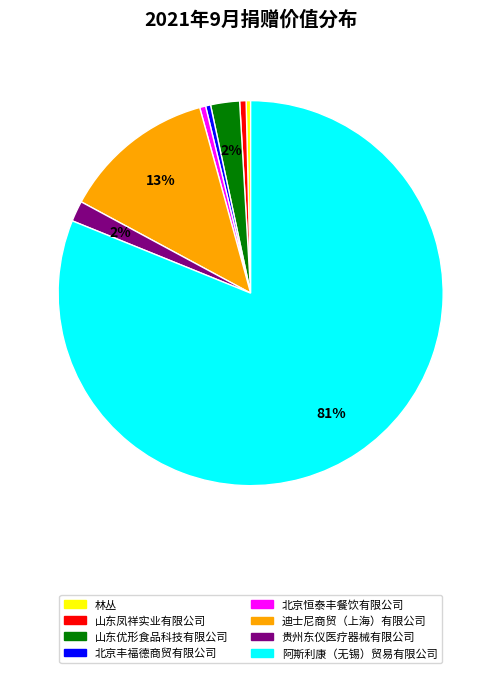

Count the number of slices in the pie.

8